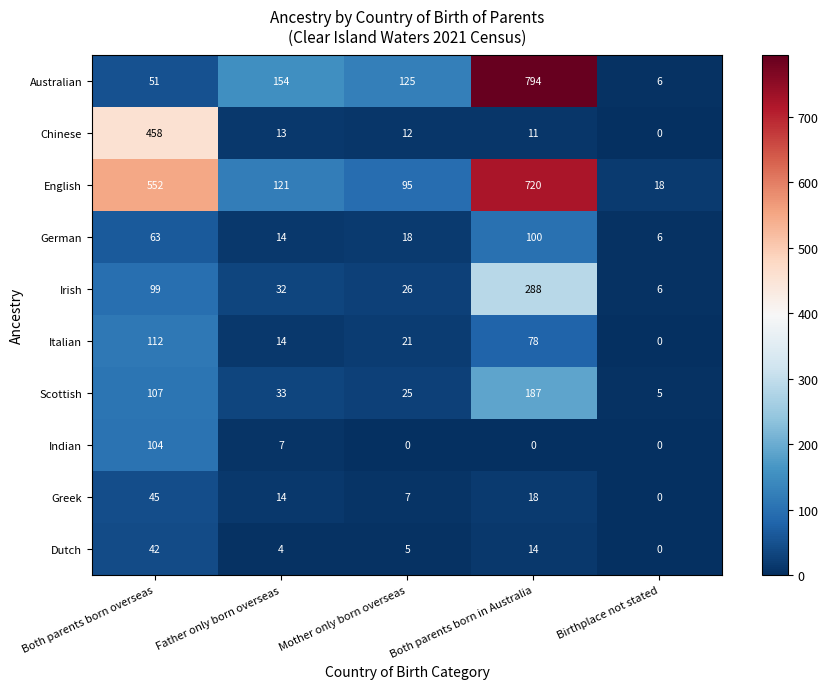

The Italian series shows 78 at Both parents born in Australia. True or false?

True